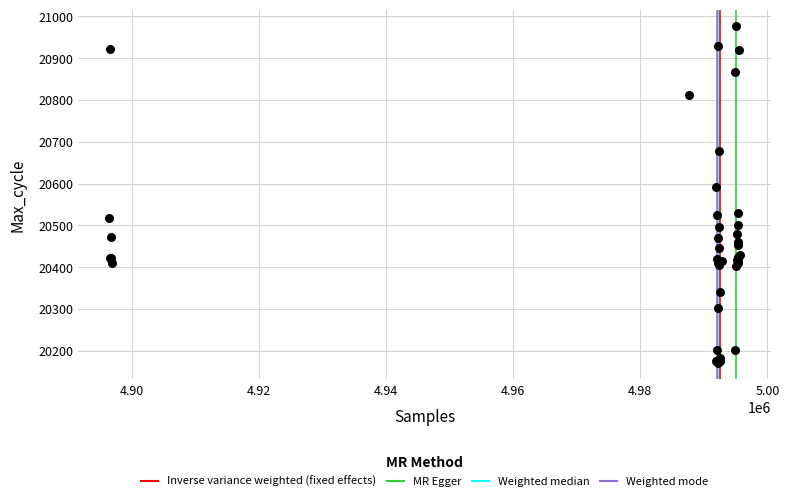

What Y value in the scatter plot is closest to 20574?

20593